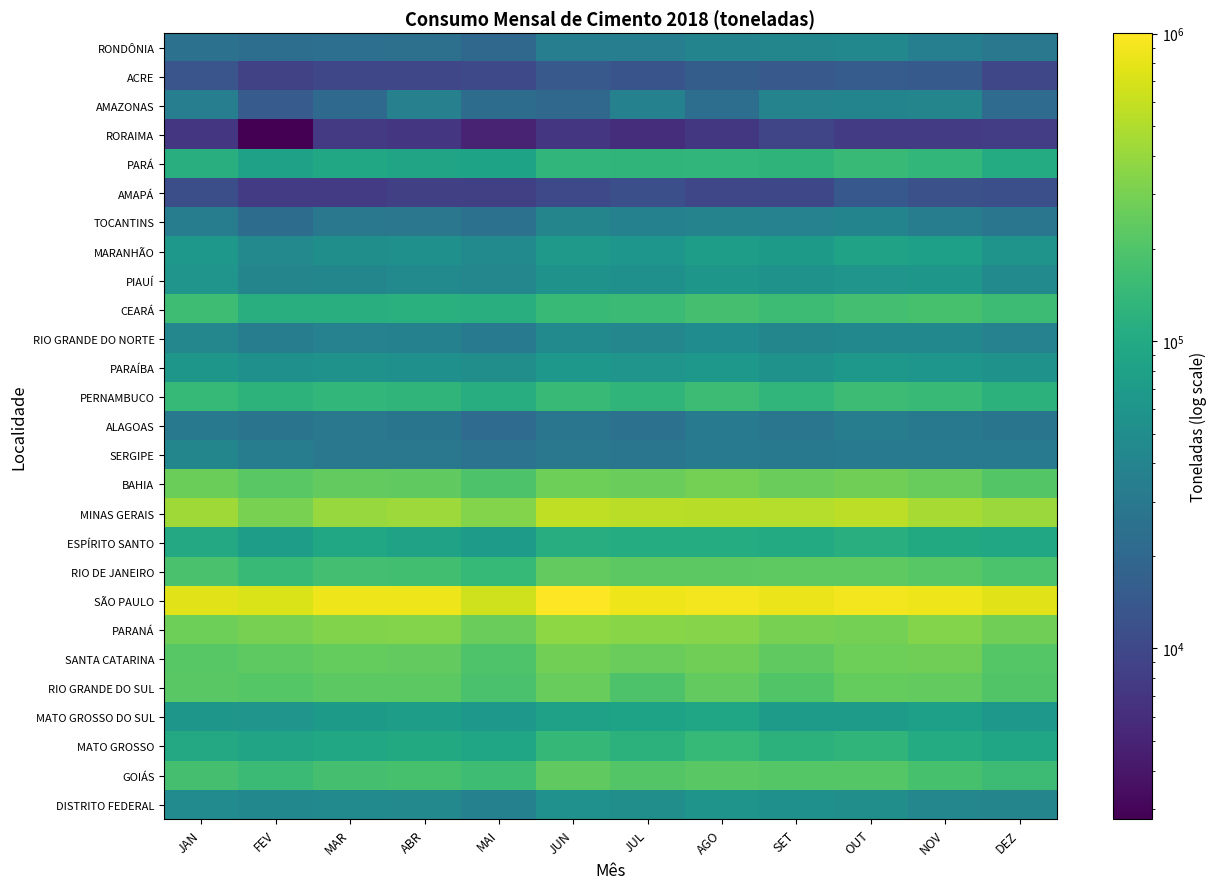

Reading left to right, extract all data points from this chart.

RONDÔNIA: JAN=25221	FEV=23321	MAR=23927	ABR=24561	MAI=20135	JUN=34837	JUL=34338	AGO=39293	SET=41610	OUT=43544	NOV=35658	DEZ=29693
ACRE: JAN=13114	FEV=8920	MAR=9724	ABR=9737	MAI=10136	JUN=14403	JUL=12871	AGO=15749	SET=14269	OUT=15367	NOV=14595	DEZ=9811
AMAZONAS: JAN=34733	FEV=15022	MAR=20879	ABR=36409	MAI=22277	JUN=20529	JUL=37061	AGO=23387	SET=38399	OUT=39652	NOV=40204	DEZ=21625
RORAIMA: JAN=7115	FEV=2781	MAR=7490	ABR=7043	MAI=4877	JUN=7031	JUL=5988	AGO=7275	SET=9468	OUT=7970	NOV=7866	DEZ=8108
PARÁ: JAN=111175	FEV=80970	MAR=92173	ABR=86782	MAI=85150	JUN=135094	JUL=132351	AGO=133744	SET=128527	OUT=147510	NOV=138511	DEZ=103294
AMAPÁ: JAN=11449	FEV=7805	MAR=7726	ABR=8516	MAI=8503	JUN=10175	JUL=11775	AGO=9724	SET=10069	OUT=13930	NOV=11918	DEZ=11757
TOCANTINS: JAN=34018	FEV=22422	MAR=29555	ABR=28919	MAI=25589	JUN=40237	JUL=37012	AGO=38793	SET=38281	OUT=39711	NOV=33695	DEZ=28206
MARANHÃO: JAN=64818	FEV=44254	MAR=52169	ABR=53399	MAI=45364	JUN=67103	JUL=61062	AGO=73445	SET=69471	OUT=83004	NOV=77332	DEZ=58591
PIAUÍ: JAN=59688	FEV=40259	MAR=41239	ABR=45035	MAI=42477	JUN=57619	JUL=53109	AGO=63141	SET=55580	OUT=60001	NOV=62767	DEZ=45308
CEARÁ: JAN=160261	FEV=113987	MAR=114289	ABR=117313	MAI=110502	JUN=147996	JUL=152386	AGO=177259	SET=155913	OUT=172410	NOV=179419	DEZ=157165
RIO GRANDE DO NORTE: JAN=42721	FEV=32801	MAR=37638	ABR=37358	MAI=31339	JUN=45311	JUL=42085	AGO=48520	SET=41365	OUT=43813	NOV=43816	DEZ=38245
PARAÍBA: JAN=62639	FEV=53839	MAR=56652	ABR=53408	MAI=50543	JUN=64699	JUL=60219	AGO=64217	SET=57591	OUT=64307	NOV=61971	DEZ=57480
PERNAMBUCO: JAN=144855	FEV=126352	MAR=138148	ABR=129978	MAI=109083	JUN=147440	JUL=132500	AGO=158533	SET=133813	OUT=155827	NOV=146197	DEZ=122278
ALAGOAS: JAN=29991	FEV=26820	MAR=29446	ABR=27666	MAI=22013	JUN=28025	JUL=25648	AGO=31782	SET=27768	OUT=33073	NOV=30389	DEZ=27657
SERGIPE: JAN=41652	FEV=33904	MAR=29447	ABR=29197	MAI=26297	JUN=29209	JUL=28158	AGO=31132	SET=30195	OUT=31537	NOV=30748	DEZ=30734
BAHIA: JAN=268336	FEV=223453	MAR=241464	ABR=238901	MAI=191989	JUN=272452	JUL=261009	AGO=292688	SET=258881	OUT=276879	NOV=255774	DEZ=208326
MINAS GERAIS: JAN=431028	FEV=305105	MAR=402406	ABR=419419	MAI=336054	JUN=568395	JUL=541488	AGO=537851	SET=526265	OUT=559293	NOV=466646	DEZ=416049
ESPÍRITO SANTO: JAN=96706	FEV=74086	MAR=92676	ABR=82865	MAI=71180	JUN=108826	JUL=105694	AGO=107106	SET=101893	OUT=110551	NOV=100587	DEZ=94220
RIO DE JANEIRO: JAN=185078	FEV=146761	MAR=173121	ABR=169841	MAI=142706	JUN=242422	JUL=226205	AGO=229696	SET=232624	OUT=234262	NOV=217727	DEZ=190769
SÃO PAULO: JAN=763665	FEV=727397	MAR=855245	ABR=855042	MAI=648867	JUN=1003807	JUL=855104	AGO=913329	SET=849262	OUT=897883	NOV=860059	DEZ=771417
PARANÁ: JAN=274431	FEV=298219	MAR=328955	ABR=335039	MAI=260723	JUN=366929	JUL=353426	AGO=344937	SET=302082	OUT=294467	NOV=336029	DEZ=278117
SANTA CATARINA: JAN=219002	FEV=234275	MAR=249920	ABR=246326	MAI=198778	JUN=285970	JUL=262597	AGO=277811	SET=235885	OUT=272671	NOV=278592	DEZ=214658
RIO GRANDE DO SUL: JAN=221534	FEV=212139	MAR=228994	ABR=226827	MAI=186855	JUN=253021	JUL=194988	AGO=244406	SET=201372	OUT=251369	NOV=242782	DEZ=201288
MATO GROSSO DO SUL: JAN=63194	FEV=60580	MAR=69448	ABR=74472	MAI=63776	JUN=81732	JUL=83858	AGO=87863	SET=69723	OUT=72765	NOV=77937	DEZ=64332
MATO GROSSO: JAN=96360	FEV=86444	MAR=94285	ABR=98986	MAI=88072	JUN=141010	JUL=122652	AGO=142145	SET=121124	OUT=130503	NOV=104115	DEZ=90690
GOIÁS: JAN=176275	FEV=152632	MAR=177876	ABR=181384	MAI=160120	JUN=236951	JUL=206557	AGO=224270	SET=213871	OUT=211066	NOV=182899	DEZ=159002
DISTRITO FEDERAL: JAN=47195	FEV=43527	MAR=45488	ABR=44960	MAI=36721	JUN=54463	JUL=51462	AGO=58854	SET=53940	OUT=51514	NOV=42635	DEZ=40371